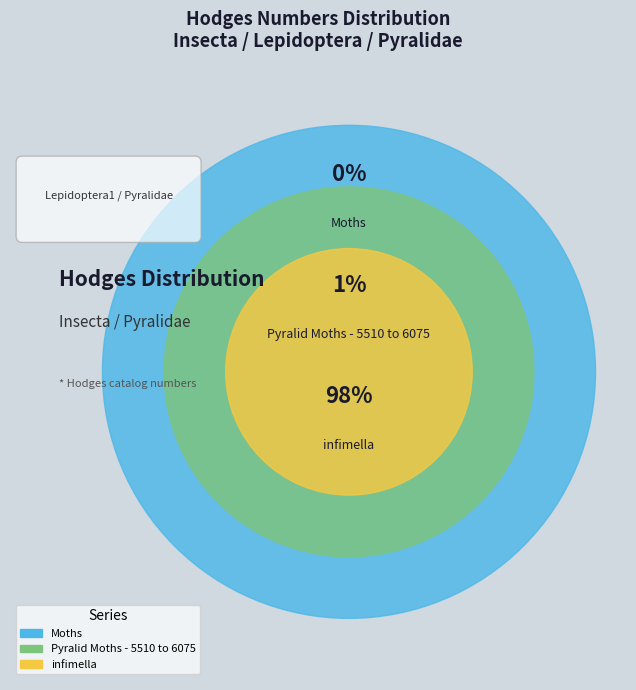

To the nearest percent, what is the average slice percentage?

33%